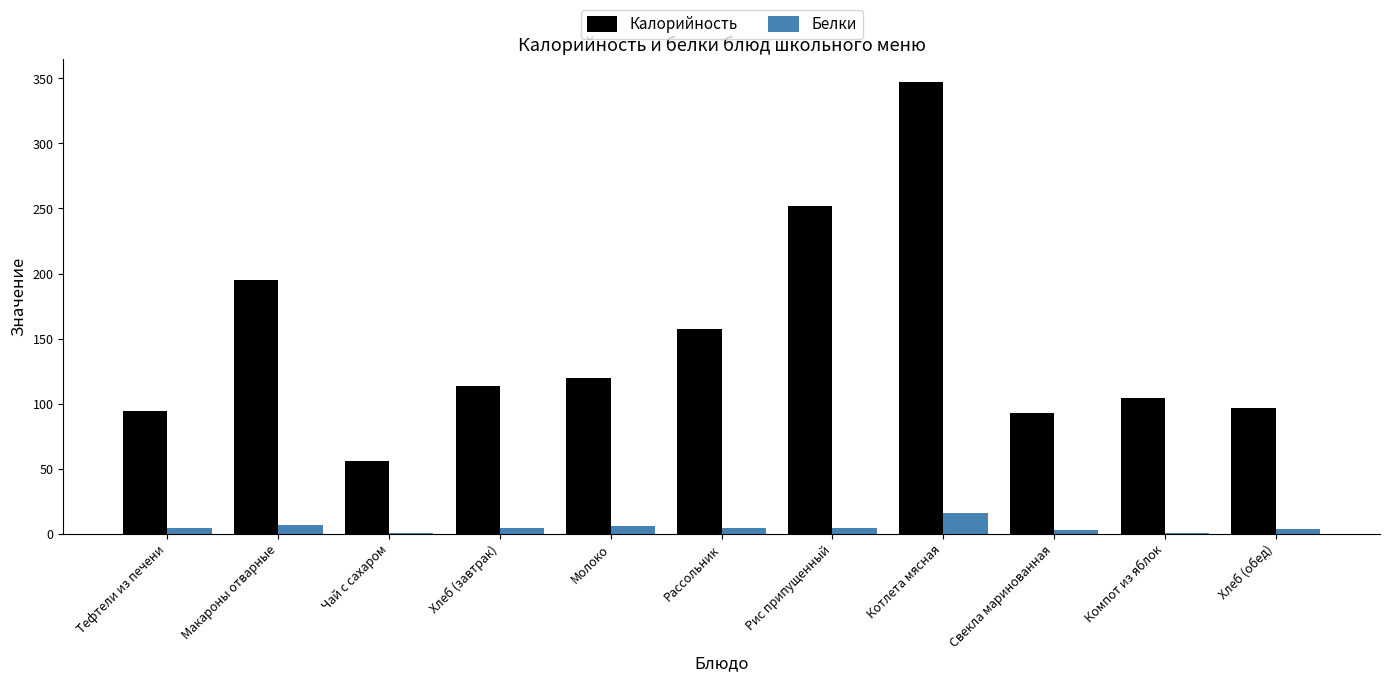

What is the difference between the Калорийность values at Рассольник and Молоко?

37.4